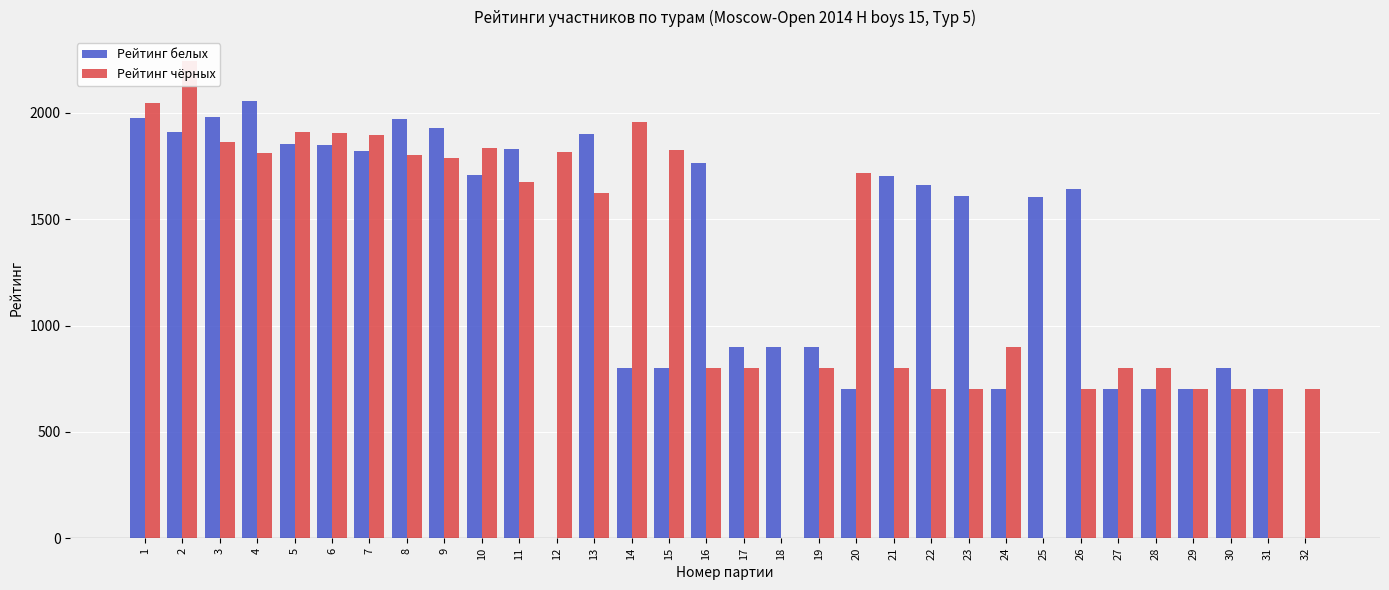

True or false: Рейтинг чёрных has a value of 800 at 19.

True